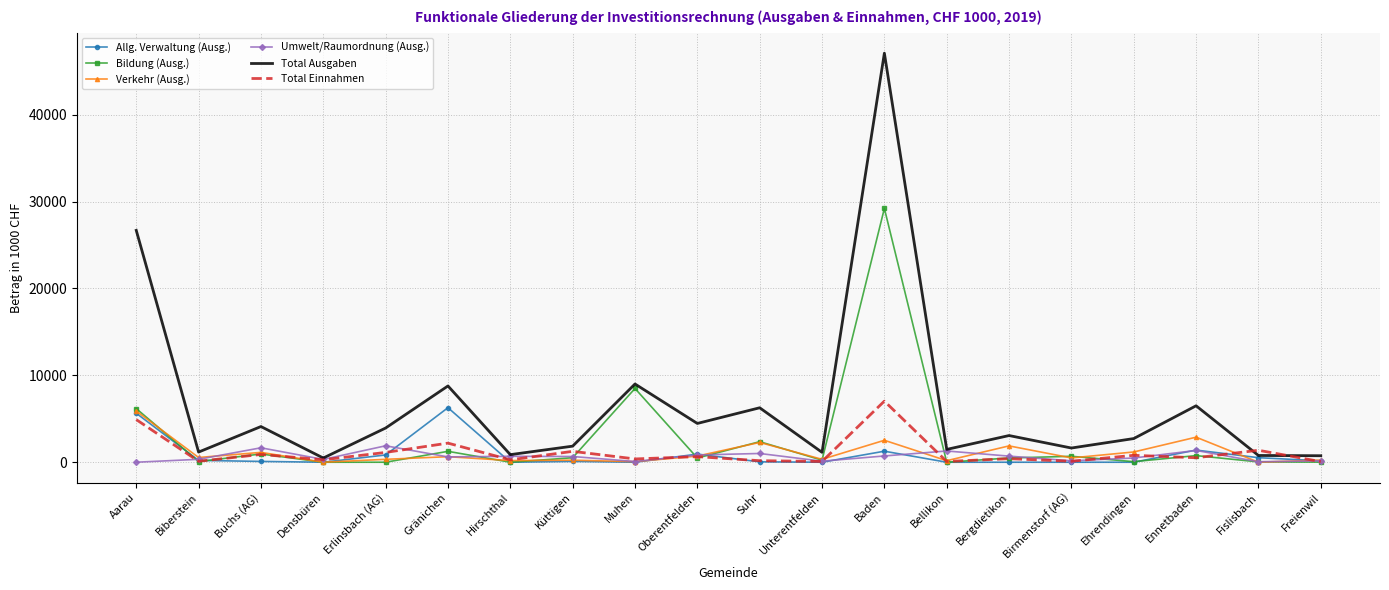

The value of Total Ausgaben at Suhr is 11251.7. True or false?

False